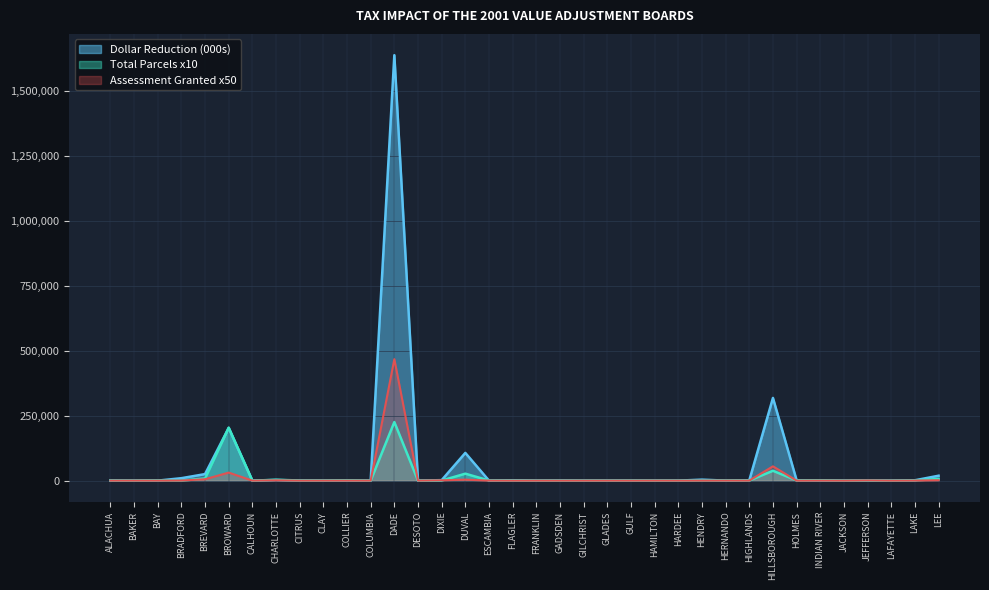

How many positive values does the Dollar Reduction series have?

26